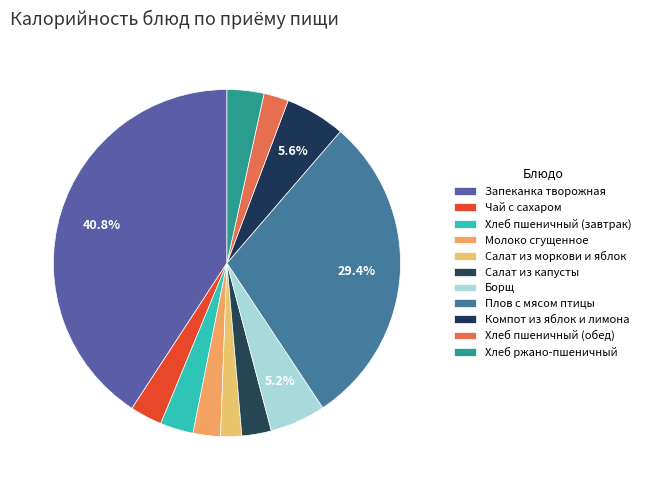

To the nearest percent, what is the combined percentage of Борщ and Салат из капусты?

8%